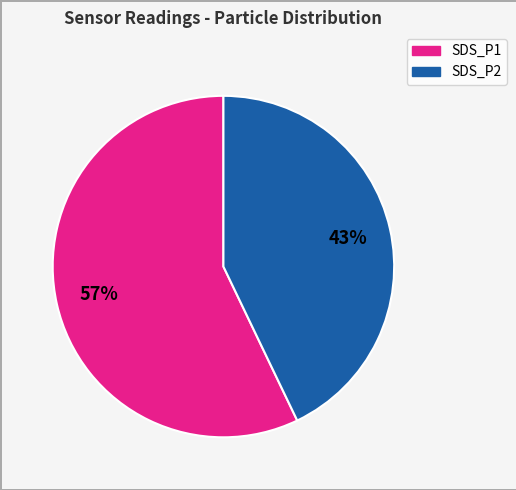

To the nearest percent, what is the difference between the SDS_P1 and SDS_P2 slice percentages?

14%